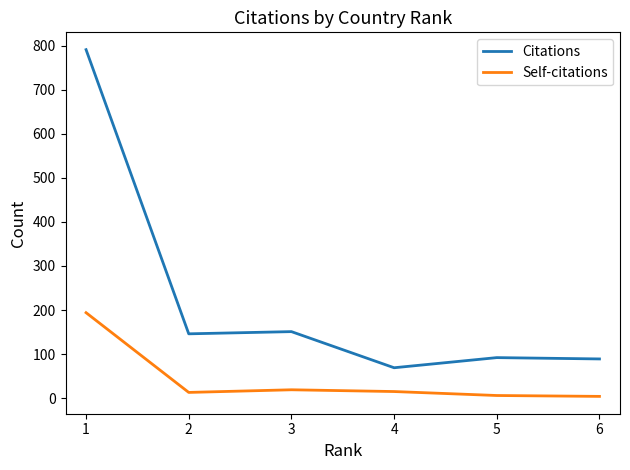

How many lines are shown in the chart?

2